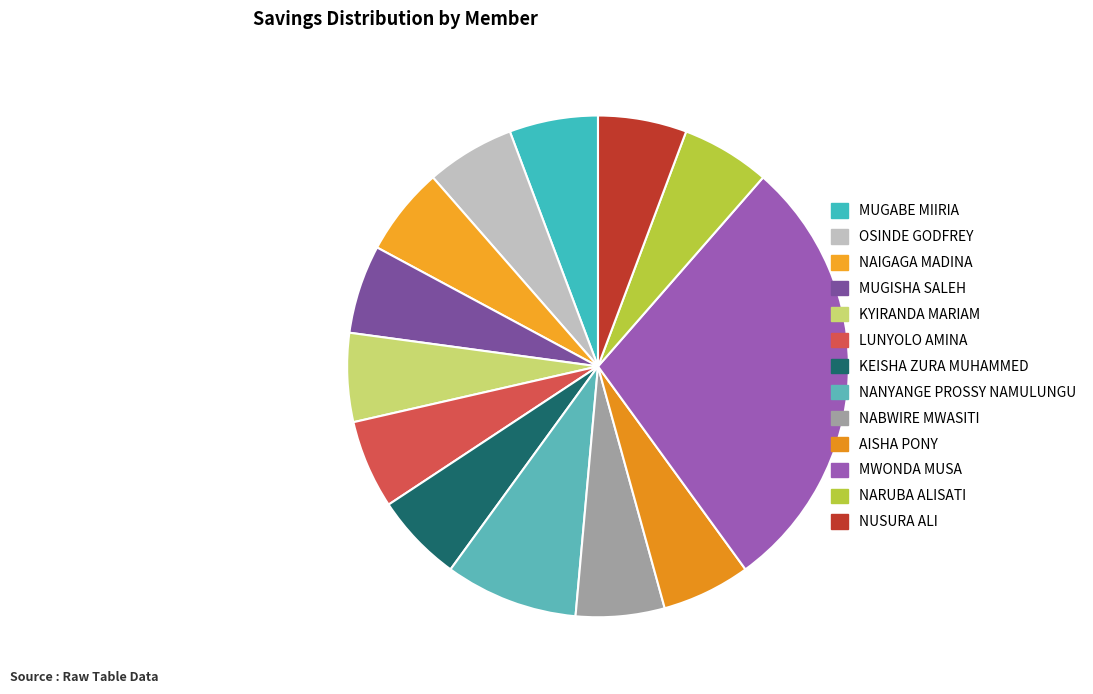

How many segments does this pie chart have?

13